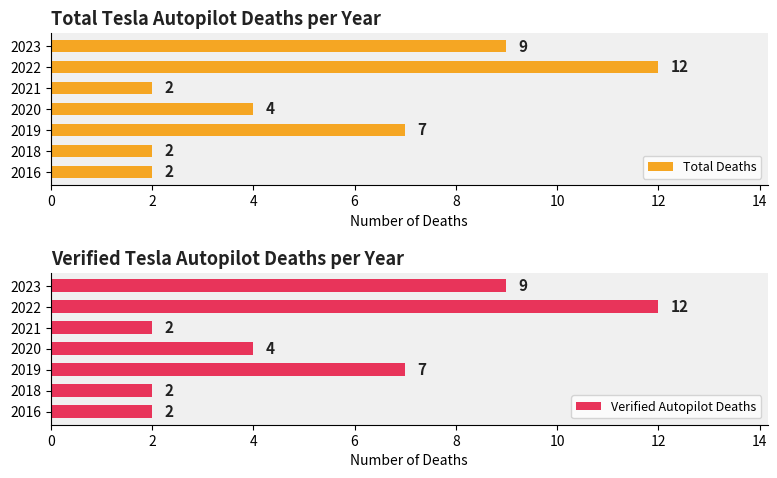

What is the difference between the maximum and second lowest values in the Total Deaths series?

10